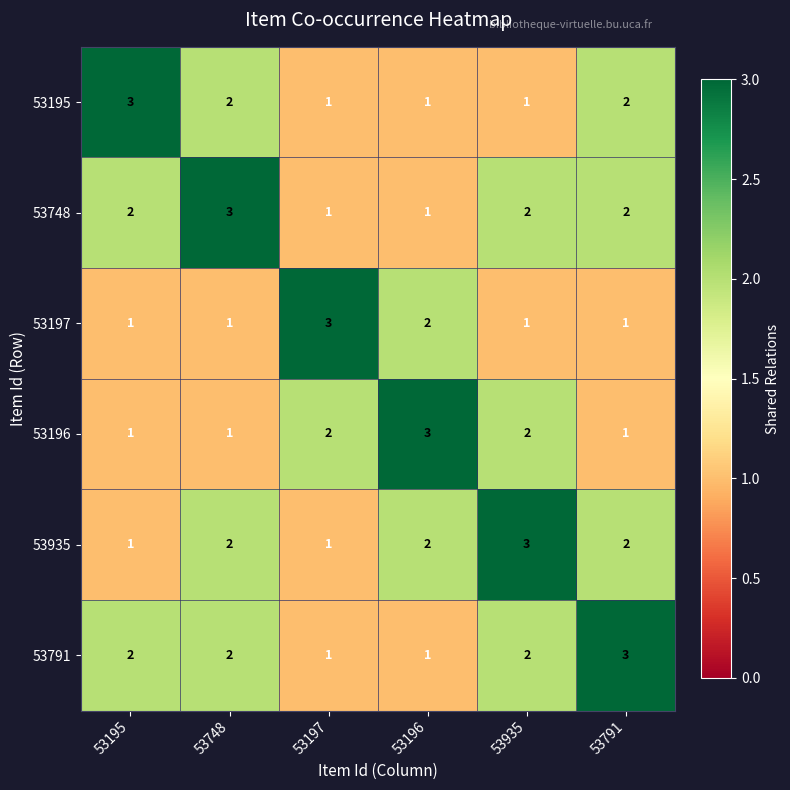

How many 53935 values are between 1 and 2?

5